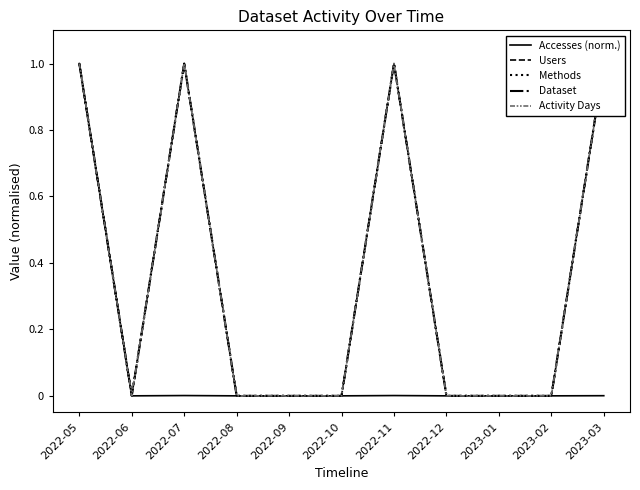

How many interior local valleys does the Accesses (norm.) series have?

1